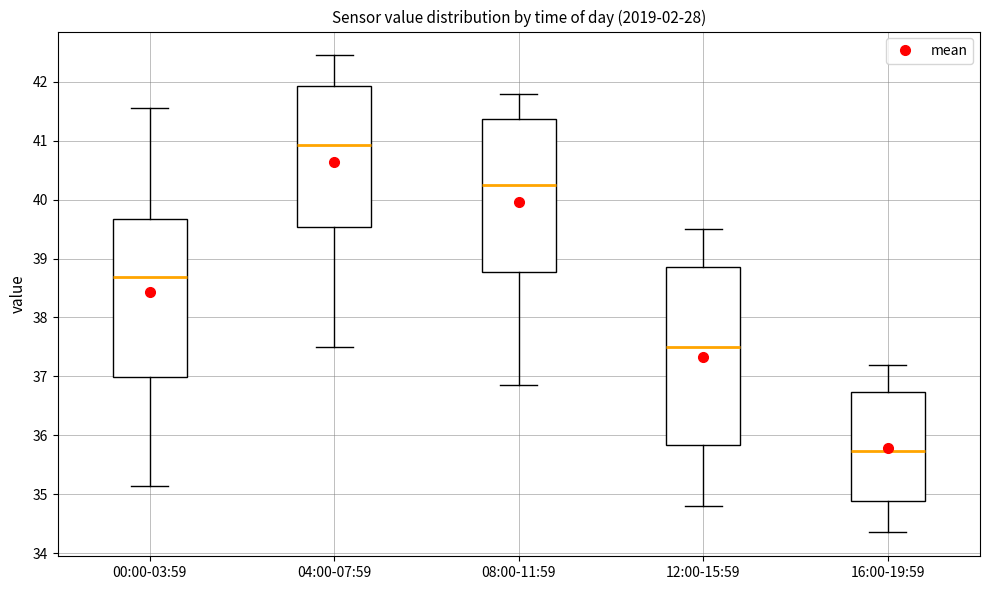

Where is the lower edge of the box for 16:00-19:59 on the y-axis? The values are not printed on the chart, so give them approximately, as read against the axis.

34.9